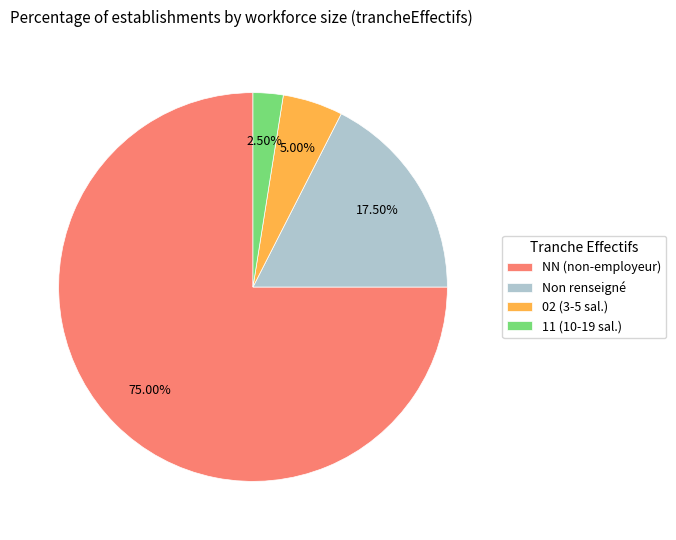

Do NN (non-employeur) and 11 (10-19 sal.) together represent more than half of the pie?

Yes